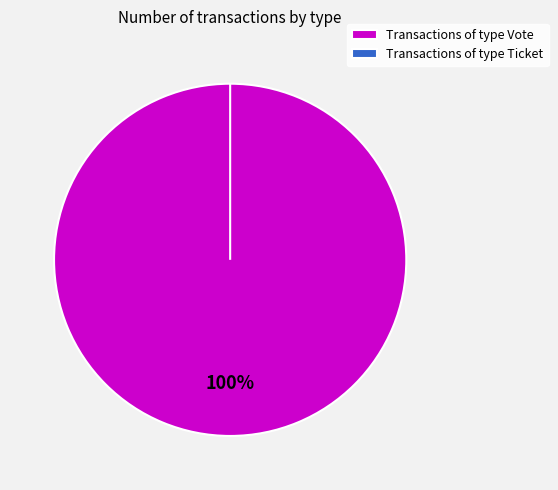

What is the change in value from Vote to Ticket?

-1